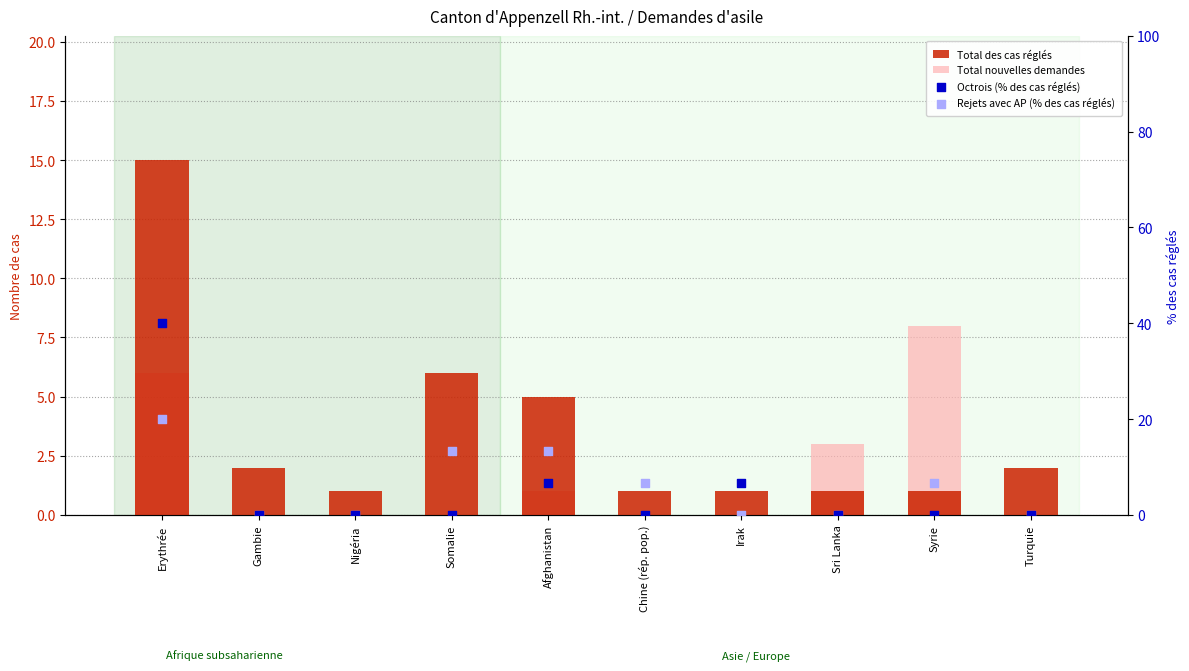

Which series reaches the maximum Y coordinate?

Octrois (% des cas réglés)